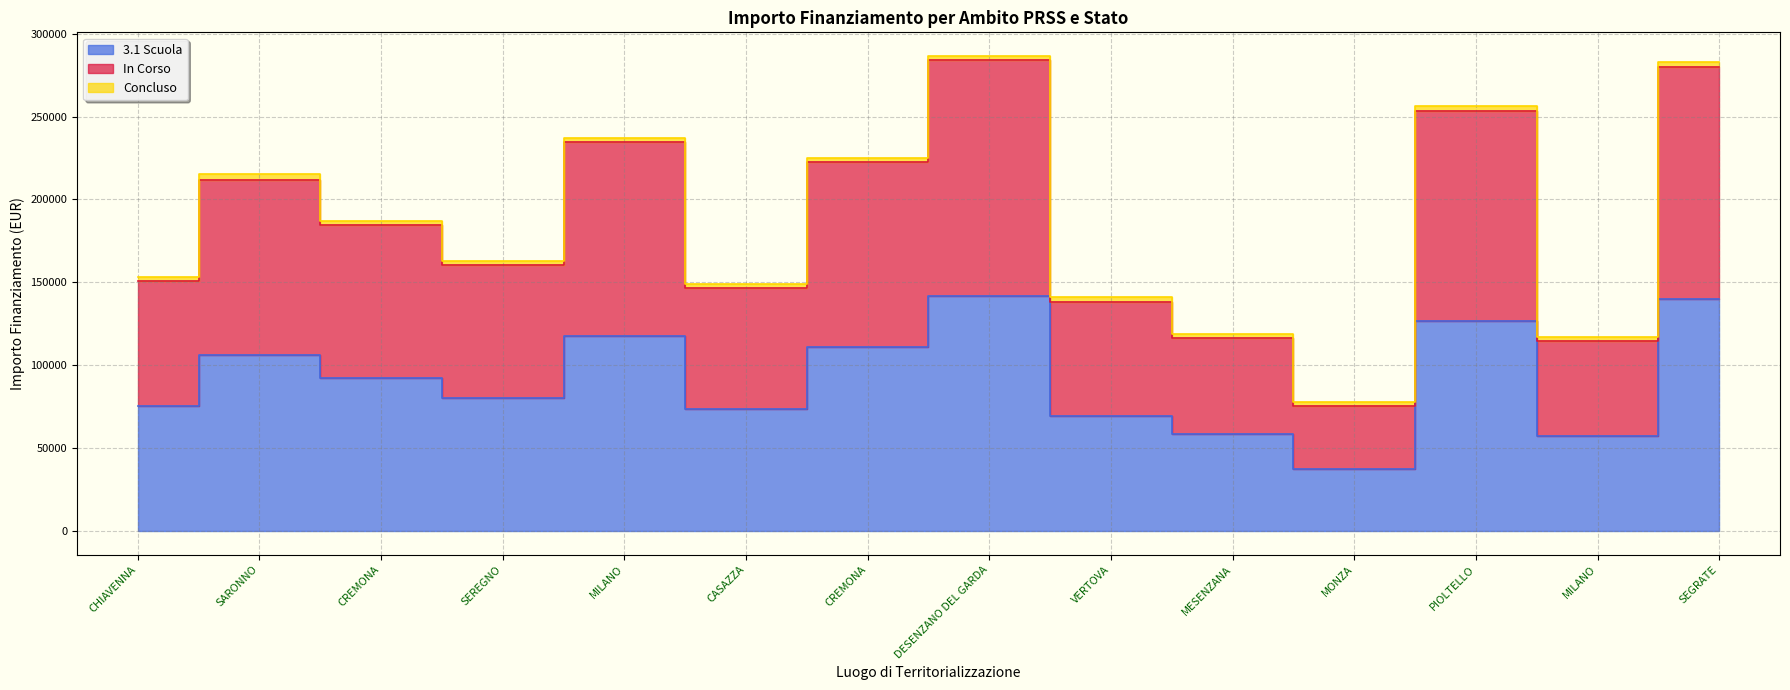

What is the lowest value of the 3.1 Scuola series?

37577.6